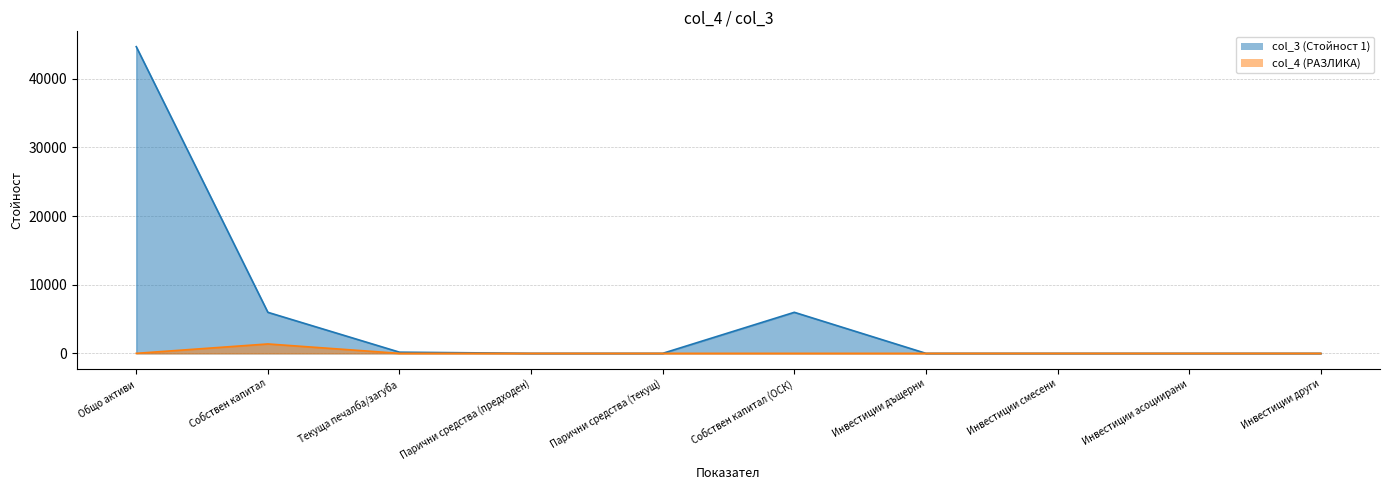

Where is the first local minimum for col_3?

Парични средства (текущ)